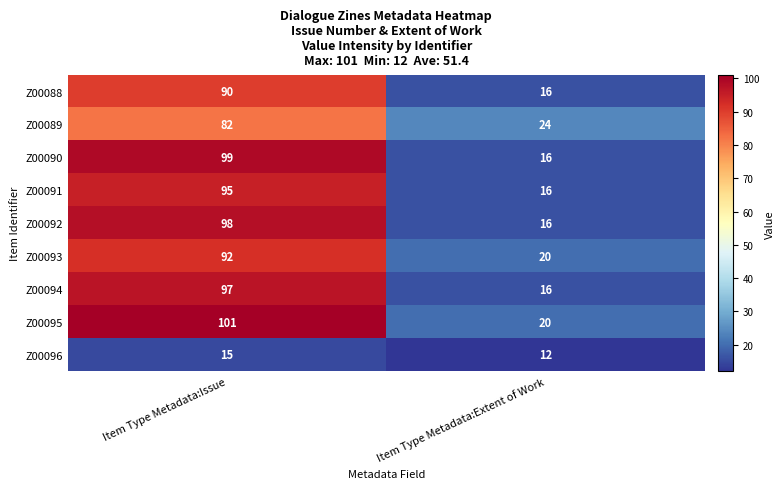

Reading right to left, what are all the values shown in this chart?

Z00088: 16	90
Z00089: 24	82
Z00090: 16	99
Z00091: 16	95
Z00092: 16	98
Z00093: 20	92
Z00094: 16	97
Z00095: 20	101
Z00096: 12	15